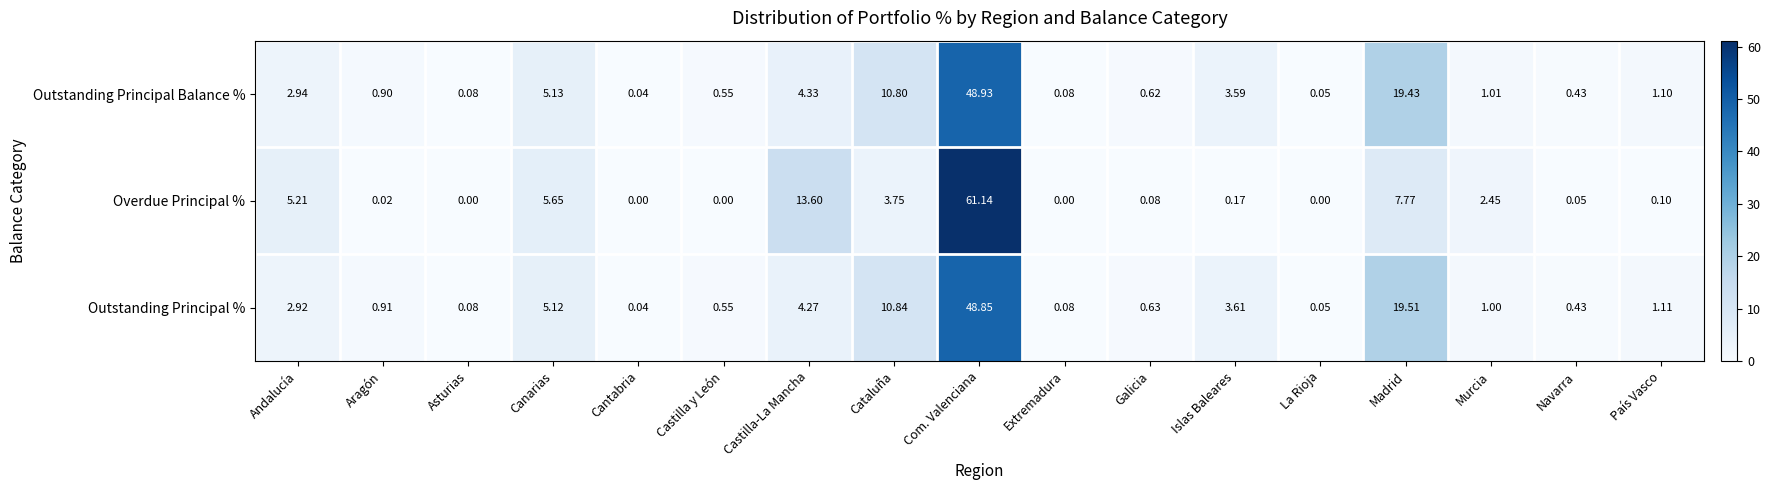

Is the value of Outstanding Principal Balance % at Aragón greater than the value of Outstanding Principal % at La Rioja?

Yes